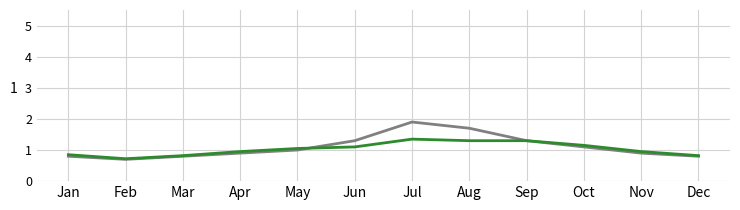

Which category has the lowest value across all series?

Feb